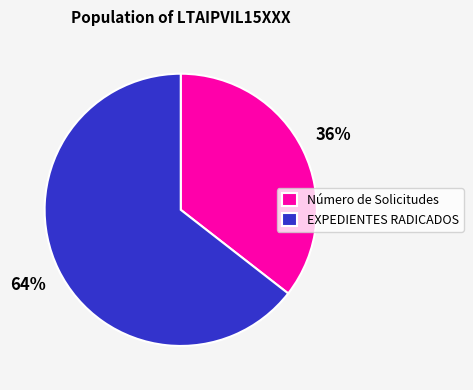

To the nearest percent, what is the average slice percentage?

50%